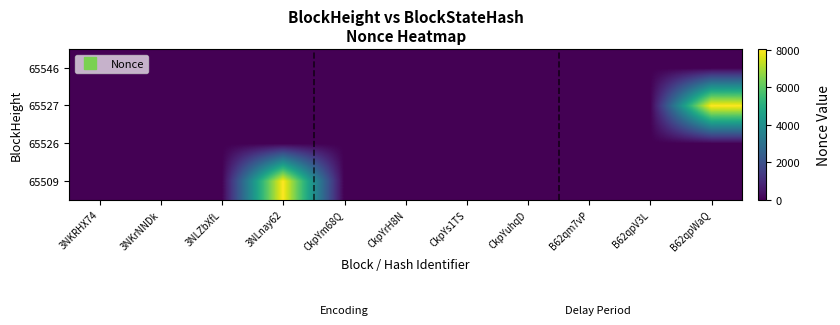

What is the total value across all series at B62qpWaQ?

8051